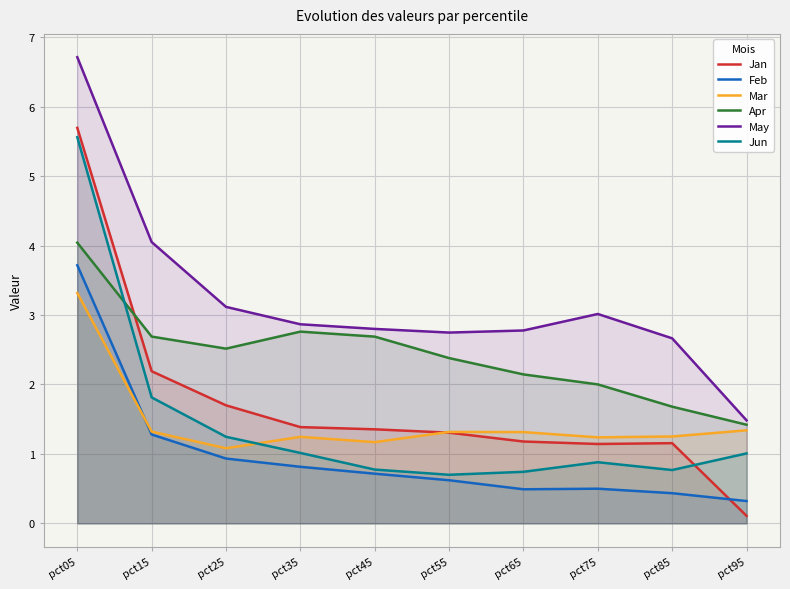

Reading left to right, list all the values displayed in this chart.

Jan: 5.7	2.2	1.7	1.4	1.4	1.3	1.2	1.1	1.2	0.1
Feb: 3.7	1.3	0.9	0.8	0.7	0.6	0.5	0.5	0.4	0.3
Mar: 3.3	1.3	1.1	1.2	1.2	1.3	1.3	1.2	1.3	1.3
Apr: 4.0	2.7	2.5	2.8	2.7	2.4	2.1	2.0	1.7	1.4
May: 6.7	4.1	3.1	2.9	2.8	2.7	2.8	3.0	2.7	1.5
Jun: 5.6	1.8	1.2	1.0	0.8	0.7	0.7	0.9	0.8	1.0